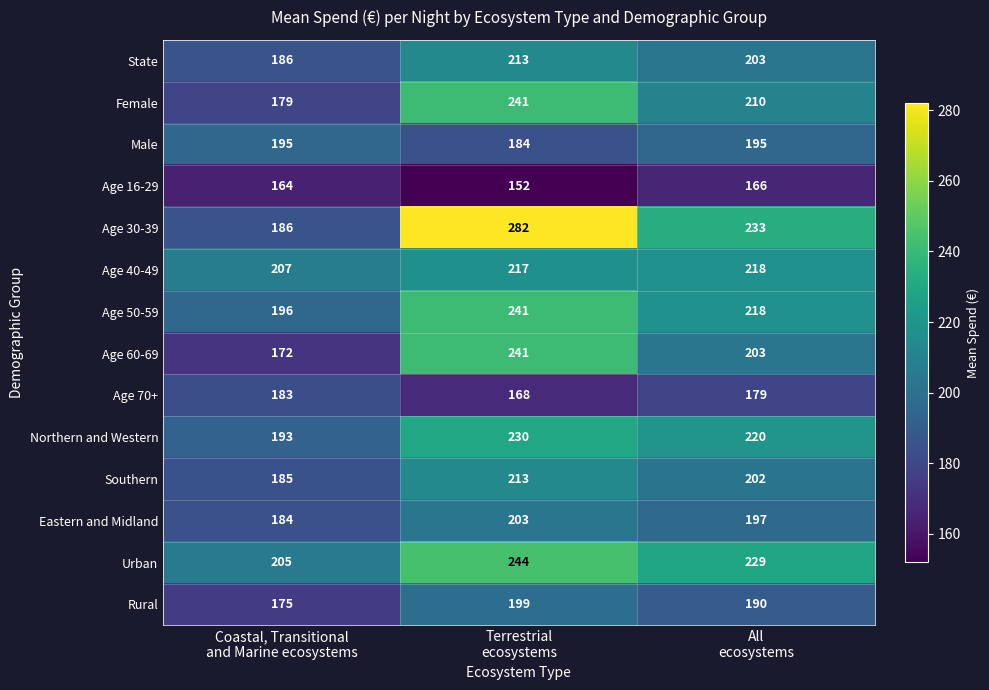

Count the Rural values in the range 175 to 199.

3